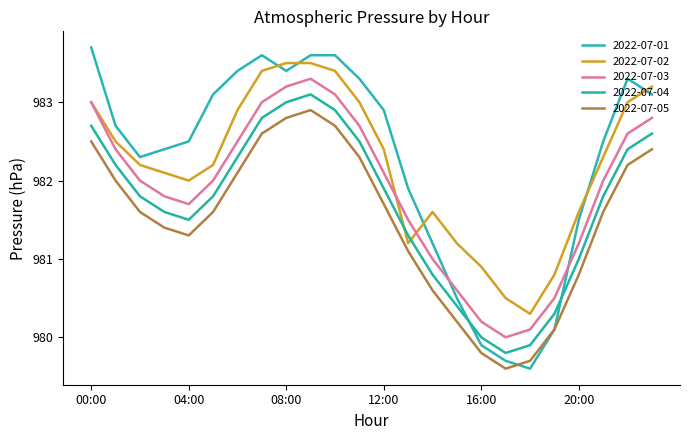

Reading left to right, transcribe all the data shown in this chart.

2022-07-01: 00:00=983.7	01:00=982.7	02:00=982.3	03:00=982.4	04:00=982.5	05:00=983.1	06:00=983.4	07:00=983.6	08:00=983.4	09:00=983.6	10:00=983.6	11:00=983.3	12:00=982.9	13:00=981.9	14:00=981.2	15:00=980.5	16:00=979.9	17:00=979.7	18:00=979.6	19:00=980.1	20:00=981.5	21:00=982.5	22:00=983.3	23:00=983.1
2022-07-02: 00:00=983.0	01:00=982.5	02:00=982.2	03:00=982.1	04:00=982.0	05:00=982.2	06:00=982.9	07:00=983.4	08:00=983.5	09:00=983.5	10:00=983.4	11:00=983.0	12:00=982.4	13:00=981.2	14:00=981.6	15:00=981.2	16:00=980.9	17:00=980.5	18:00=980.3	19:00=980.8	20:00=981.6	21:00=982.3	22:00=983.0	23:00=983.2
2022-07-03: 00:00=983.0	01:00=982.4	02:00=982.0	03:00=981.8	04:00=981.7	05:00=982.0	06:00=982.5	07:00=983.0	08:00=983.2	09:00=983.3	10:00=983.1	11:00=982.7	12:00=982.1	13:00=981.5	14:00=981.0	15:00=980.6	16:00=980.2	17:00=980.0	18:00=980.1	19:00=980.5	20:00=981.2	21:00=982.0	22:00=982.6	23:00=982.8
2022-07-04: 00:00=982.7	01:00=982.2	02:00=981.8	03:00=981.6	04:00=981.5	05:00=981.8	06:00=982.3	07:00=982.8	08:00=983.0	09:00=983.1	10:00=982.9	11:00=982.5	12:00=981.9	13:00=981.3	14:00=980.8	15:00=980.4	16:00=980.0	17:00=979.8	18:00=979.9	19:00=980.3	20:00=981.0	21:00=981.8	22:00=982.4	23:00=982.6
2022-07-05: 00:00=982.5	01:00=982.0	02:00=981.6	03:00=981.4	04:00=981.3	05:00=981.6	06:00=982.1	07:00=982.6	08:00=982.8	09:00=982.9	10:00=982.7	11:00=982.3	12:00=981.7	13:00=981.1	14:00=980.6	15:00=980.2	16:00=979.8	17:00=979.6	18:00=979.7	19:00=980.1	20:00=980.8	21:00=981.6	22:00=982.2	23:00=982.4